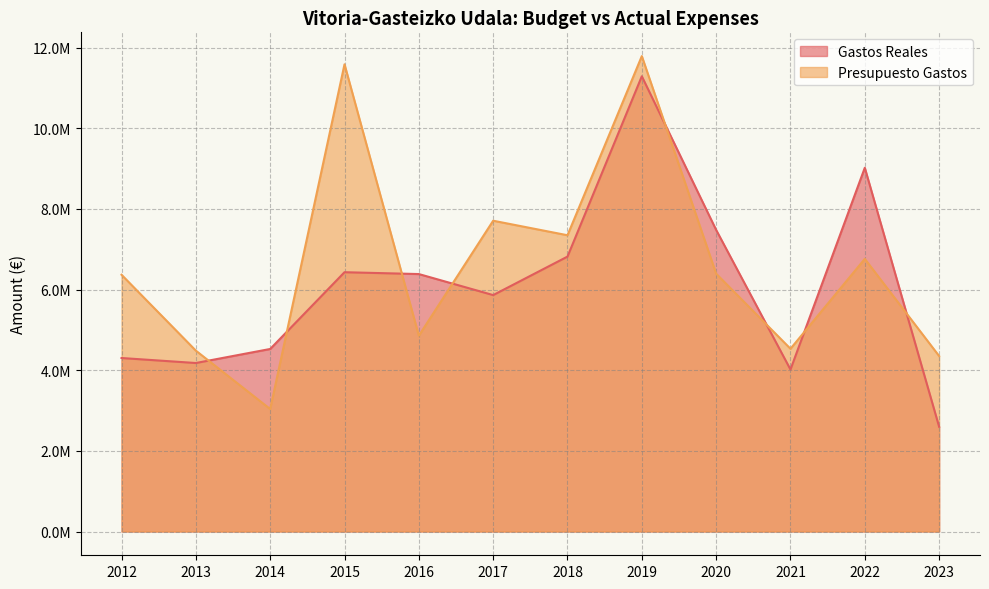

True or false: Presupuesto Gastos and Gastos Reales cross at least once.

True